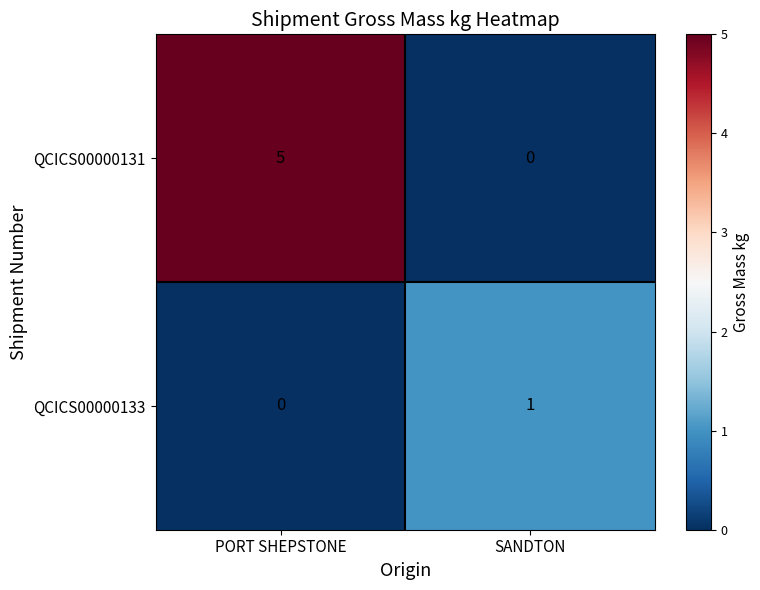

Which series has the widest spread of values?

QCICS00000131